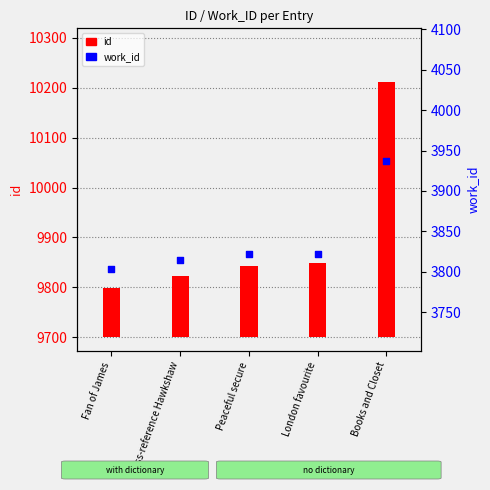

Approximately how many times larger is the value at Peaceful secure compared to London favourite?

1.0